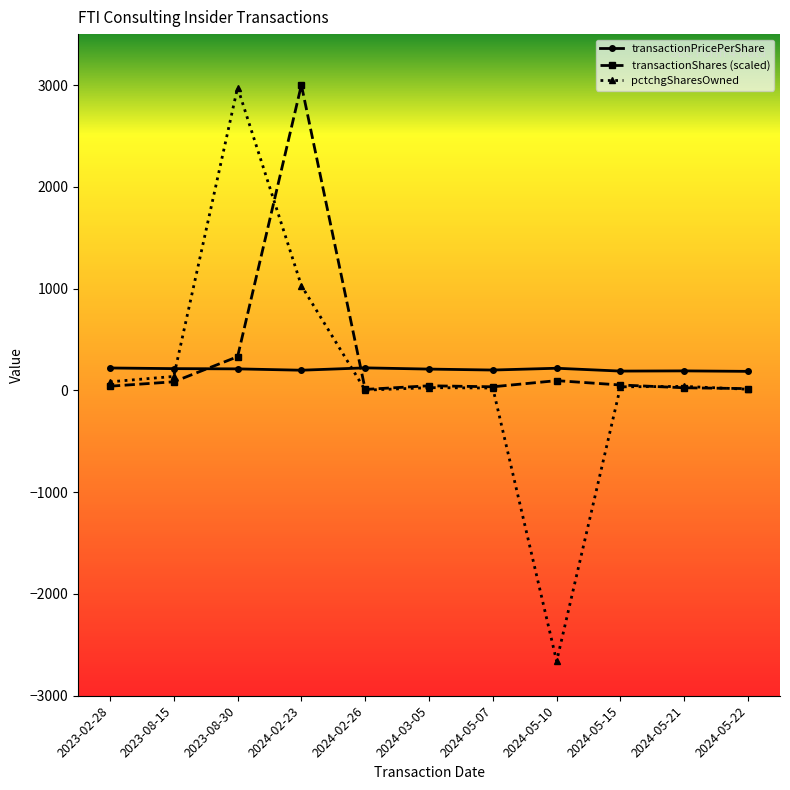

True or false: transactionShares (scaled) and transactionPricePerShare cross at least once.

True